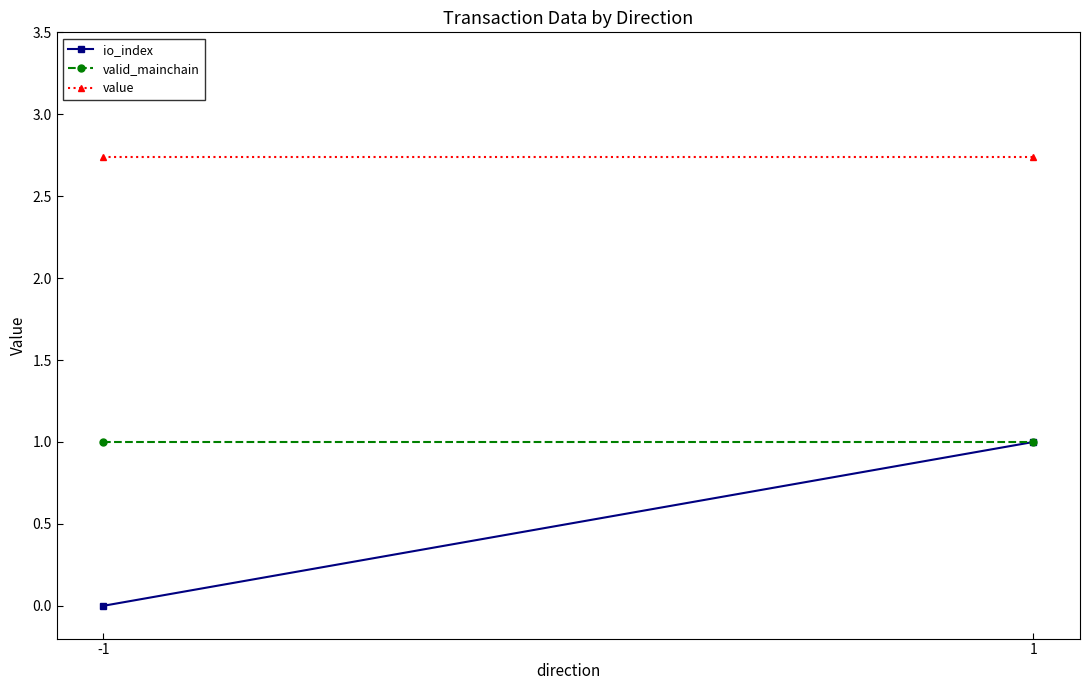

Reading left to right, transcribe all the data shown in this chart.

io_index: 0.0	1.0
valid_mainchain: 1.0	1.0
value: 2.7	2.7